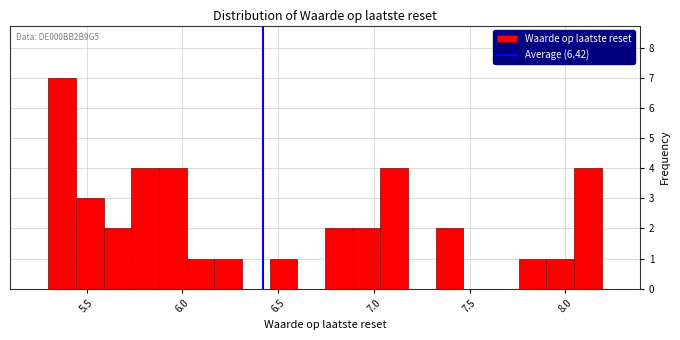

Around what value on the x-axis is the tallest bar? Give the approximate position of its centre, as read against the axis.

5.35